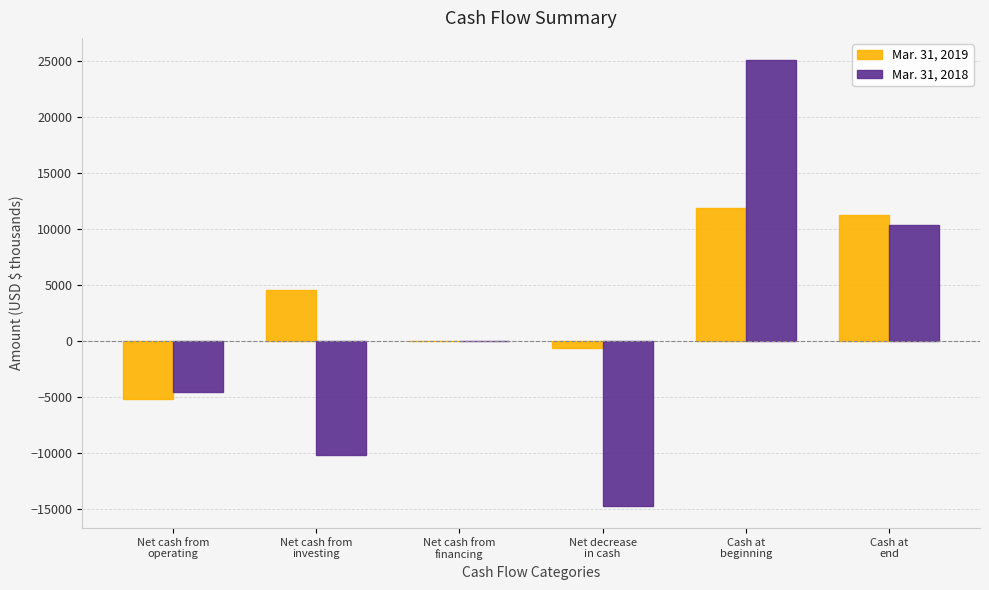

What are all the series names shown in the legend?

Mar. 31, 2019, Mar. 31, 2018